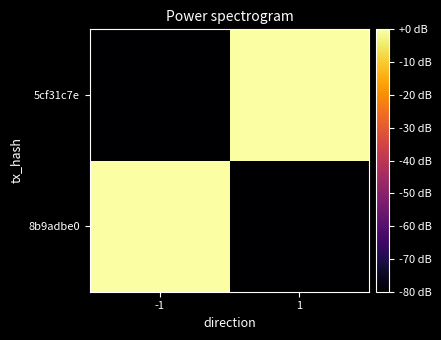

Rank the series by their average value, from highest to lowest.

5cf31c7e, 8b9adbe0